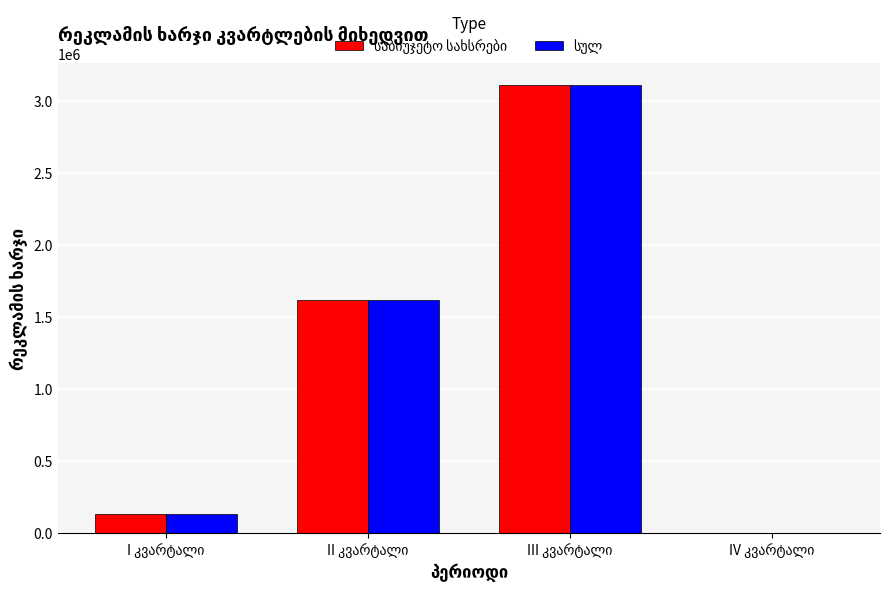

What is the greatest value displayed?

3105718.2